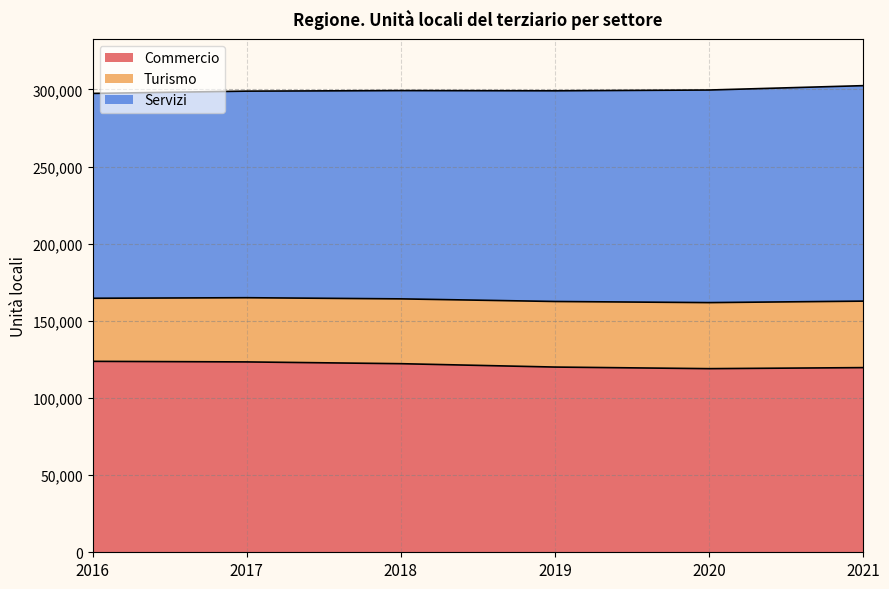

How many lines are shown in the chart?

3